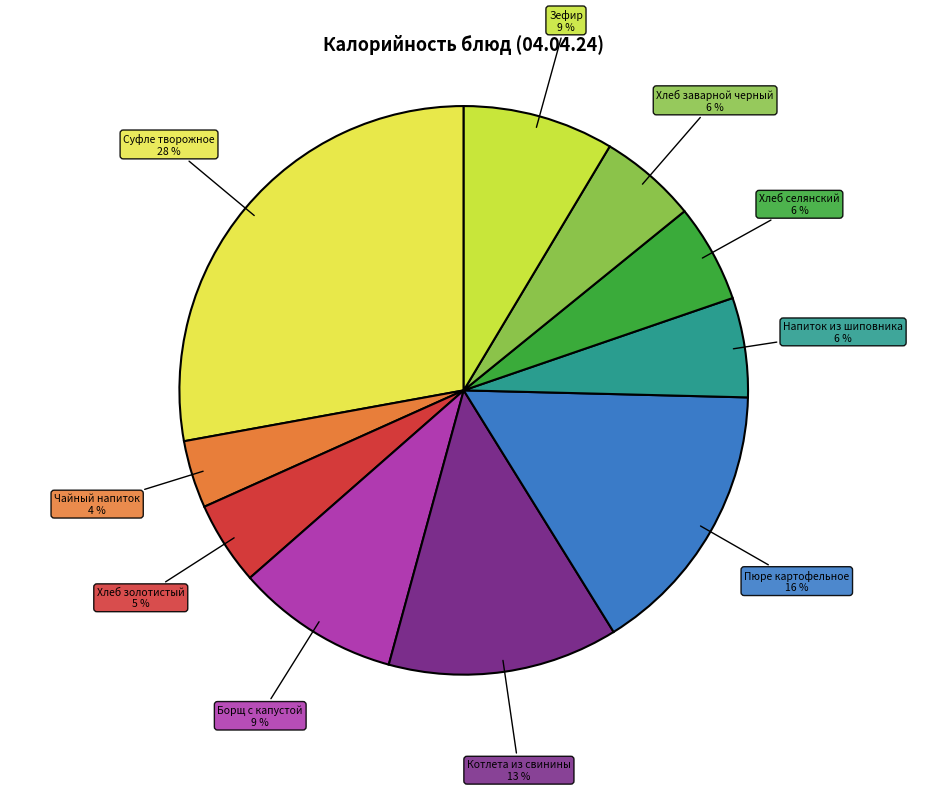

The Зефир slice represents 9% of the pie. True or false?

True